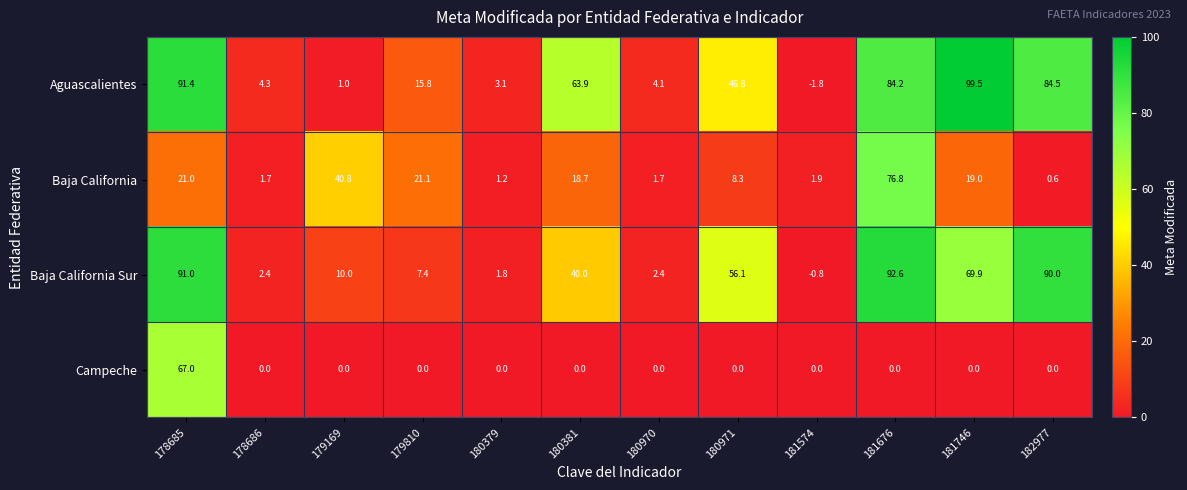

Which series has the largest range (max minus min)?

Aguascalientes